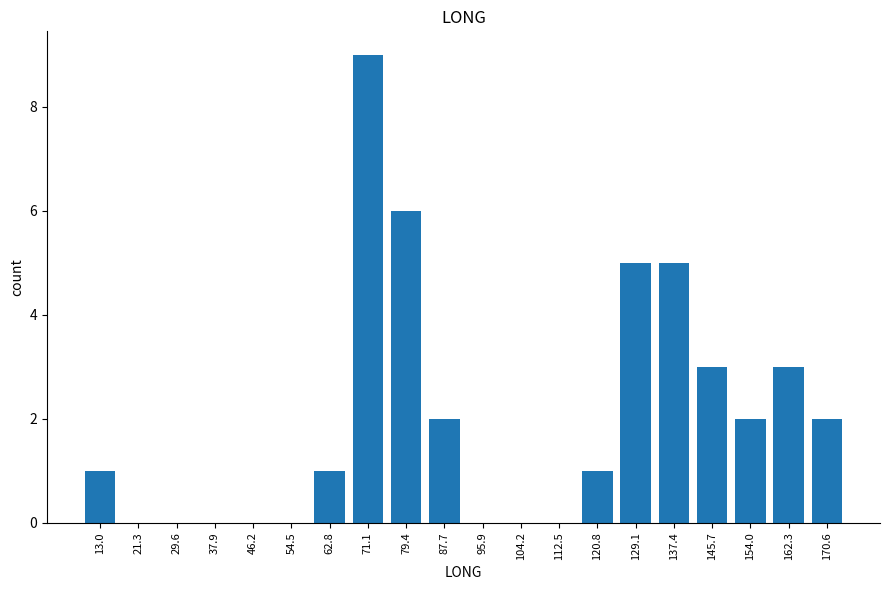

Reading left to right, what are all the values shown in this chart?

13.0=1	21.3=0	29.6=0	37.9=0	46.2=0	54.5=0	62.8=1	71.1=9	79.4=6	87.7=2	95.9=0	104.2=0	112.5=0	120.8=1	129.1=5	137.4=5	145.7=3	154.0=2	162.3=3	170.6=2